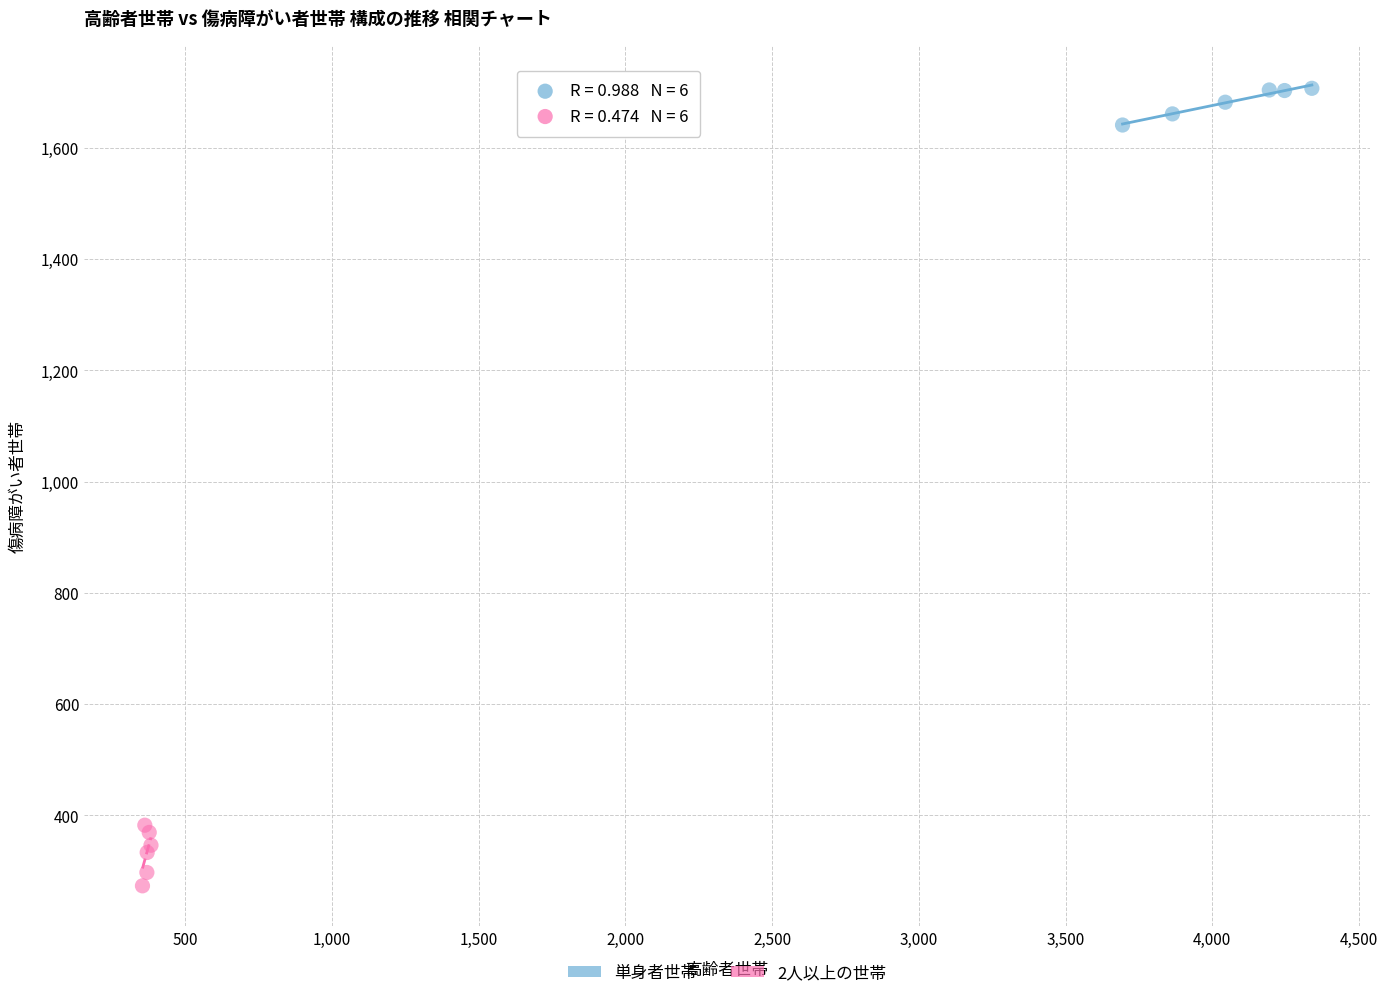

Which series contains the highest Y value?

単身者世帯